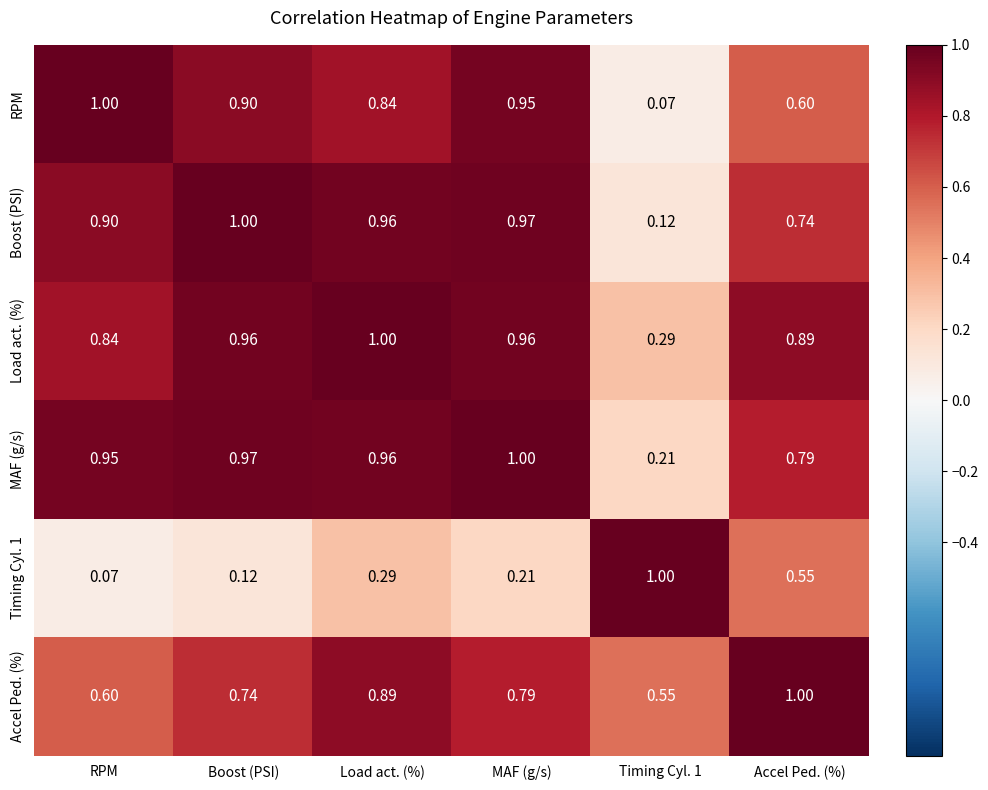

Which category has the highest value in the Load act. (%) series?

Load act. (%)